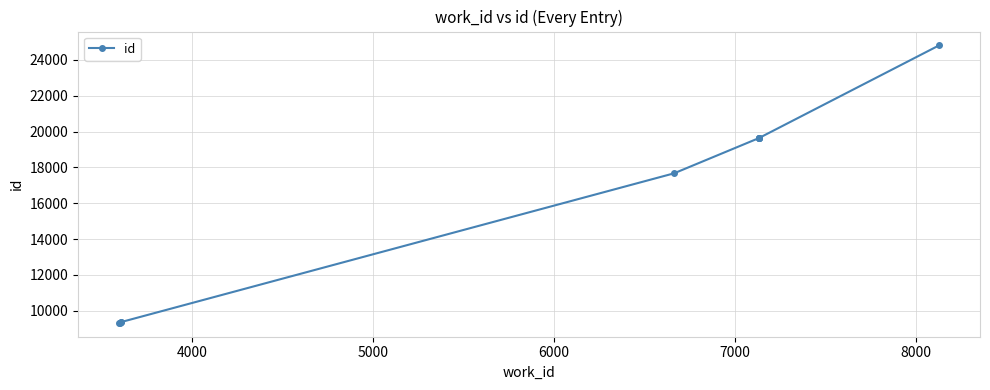

How many distinct data groups are displayed?

1